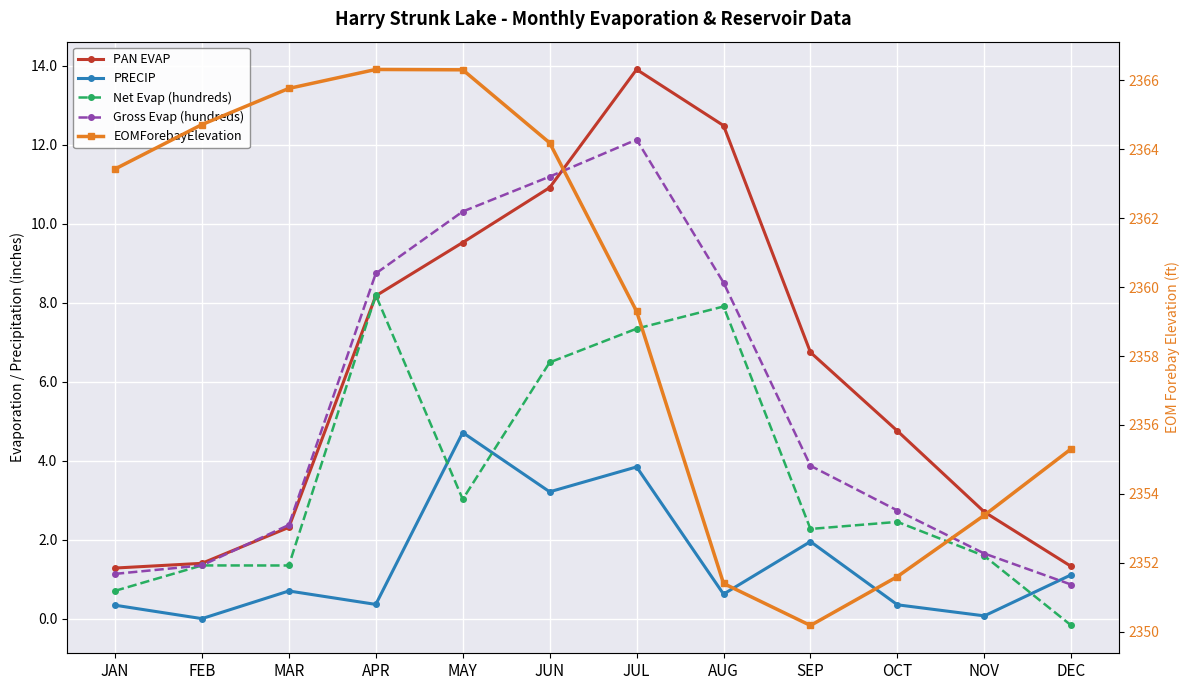

Is the value of PAN EVAP at JUL greater than the value of EOMForebayElevation at DEC?

No